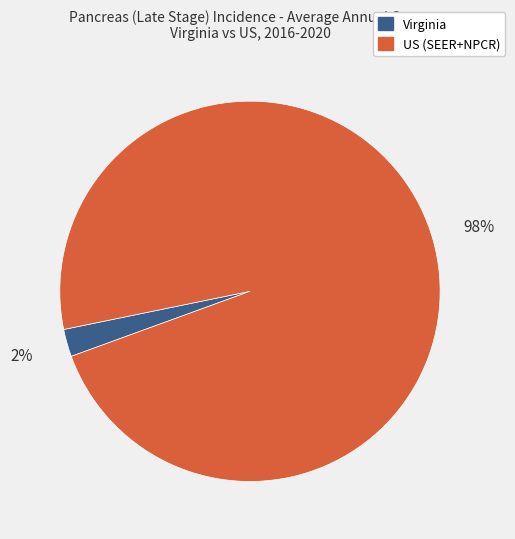

To the nearest percent, what percentage of the pie is US (SEER+NPCR)?

98%